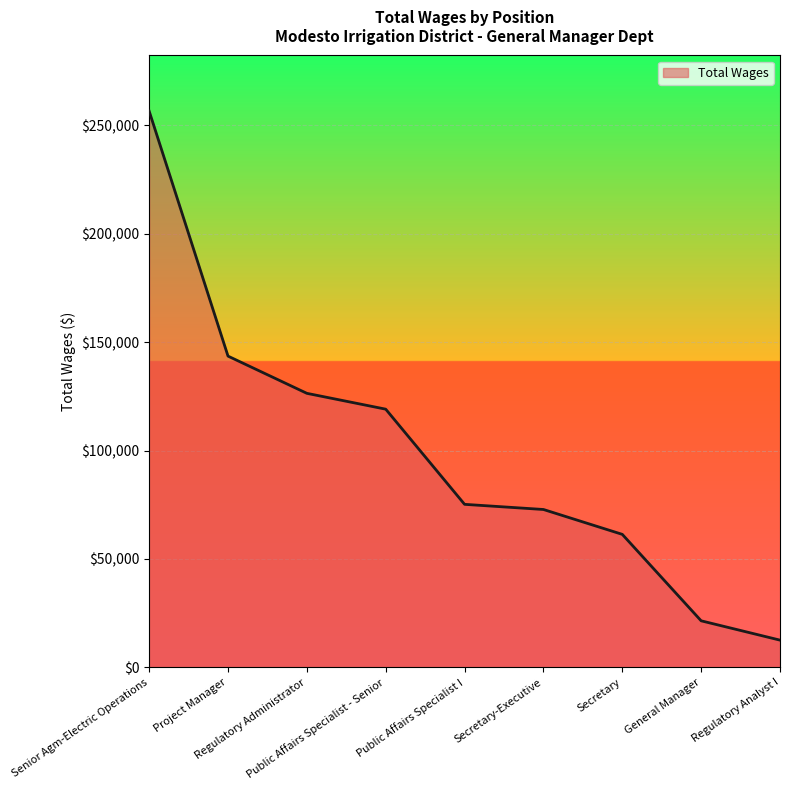

What is the sum of all values?

889134